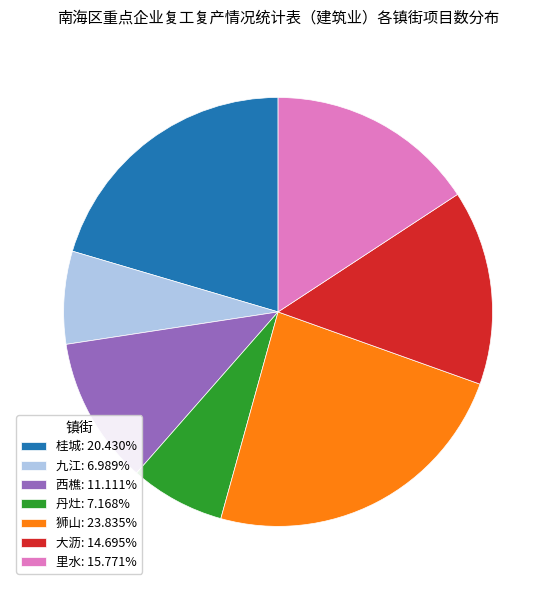

Is it true that 桂城 is 20% of the pie?

True